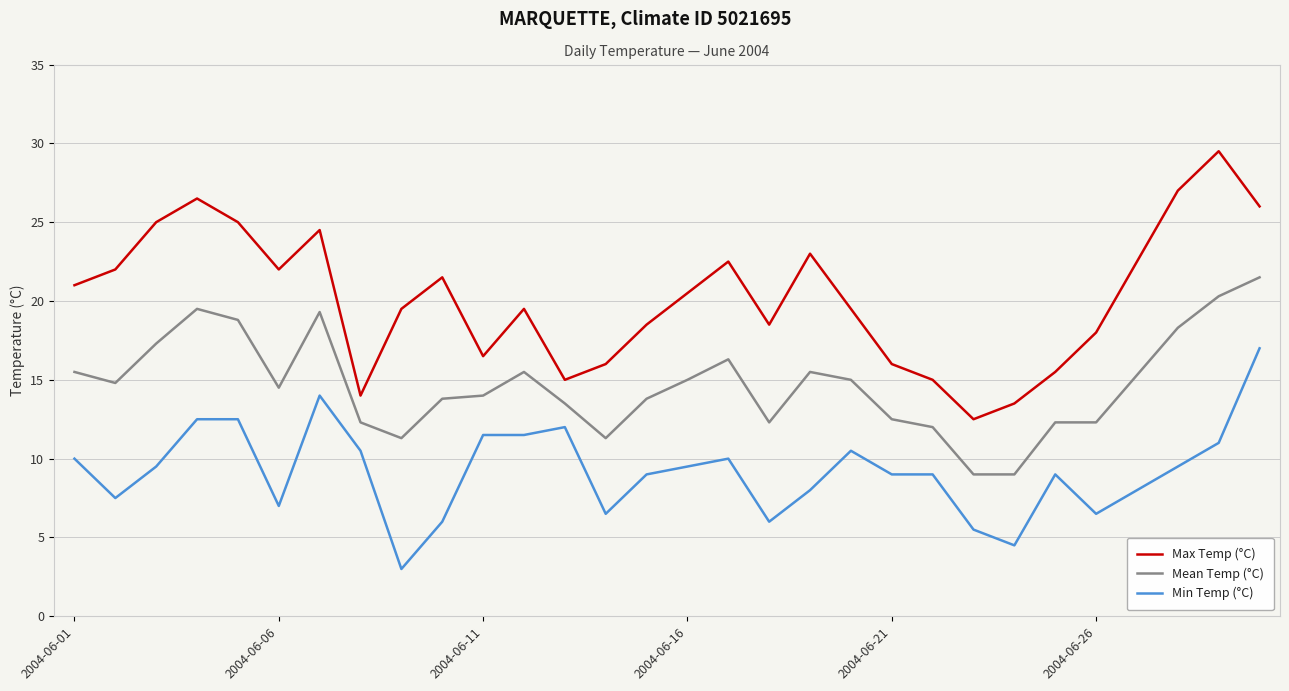

List the series in order of their overall mean, highest first.

Max Temp (°C), Mean Temp (°C), Min Temp (°C)